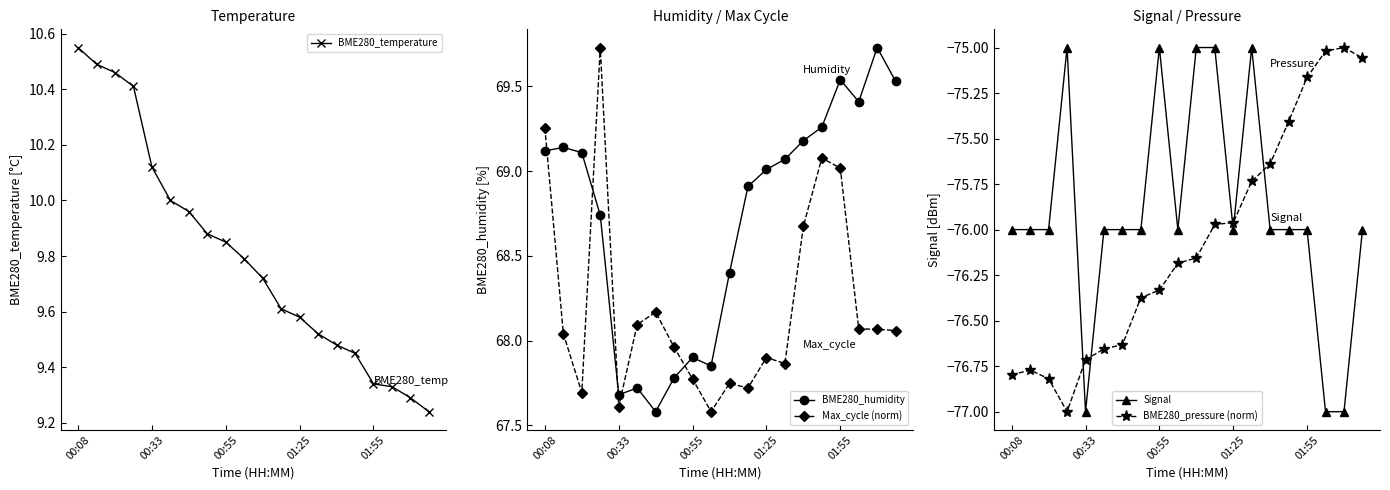

True or false: Max_cycle (norm) has more than 0 points higher than both neighbors.

True